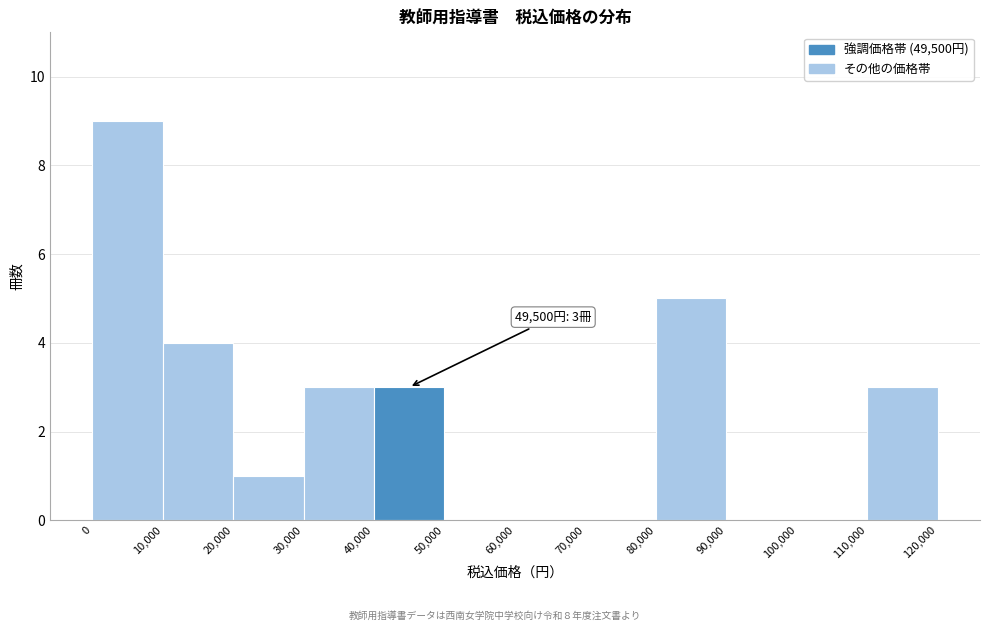

Over which range of the x-axis is the bar tallest?

0 to 10,000